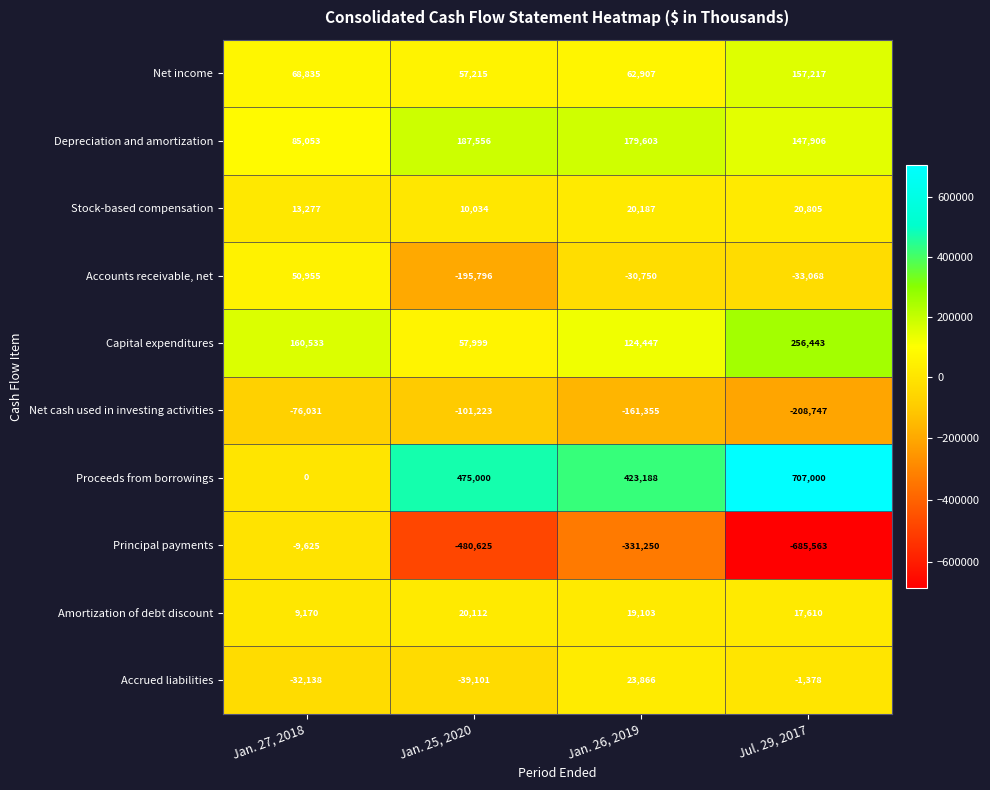

What is the spread (max minus min) of values at Jan. 27, 2018?

236564